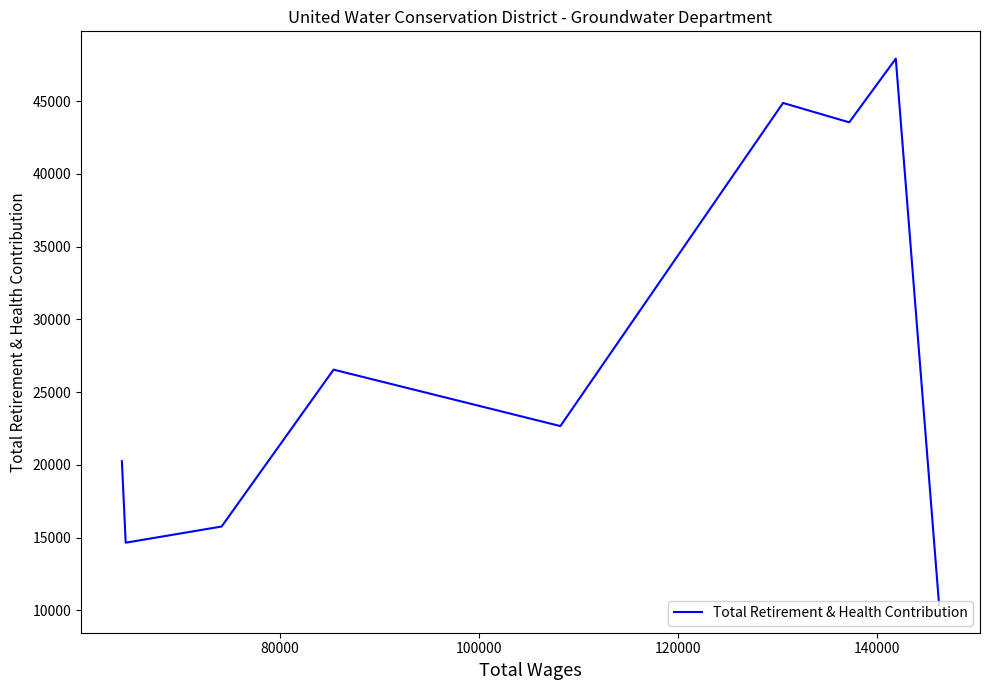

What is the minimum value shown in the chart?

10338